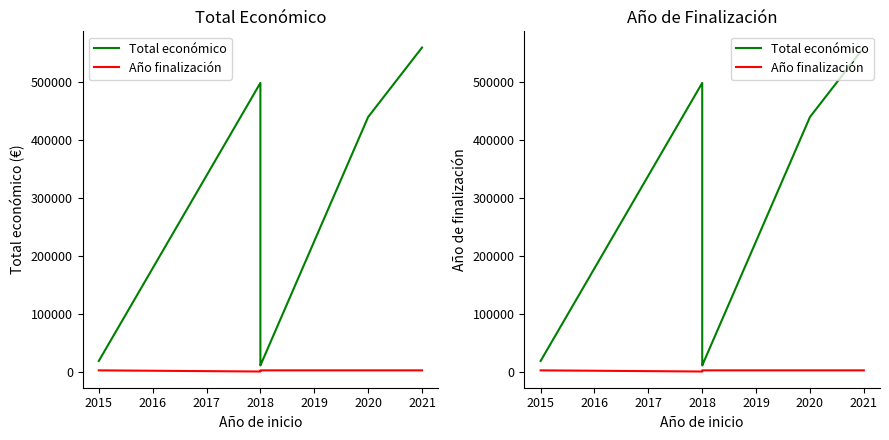

What is the average value of the Año finalización series?

1684